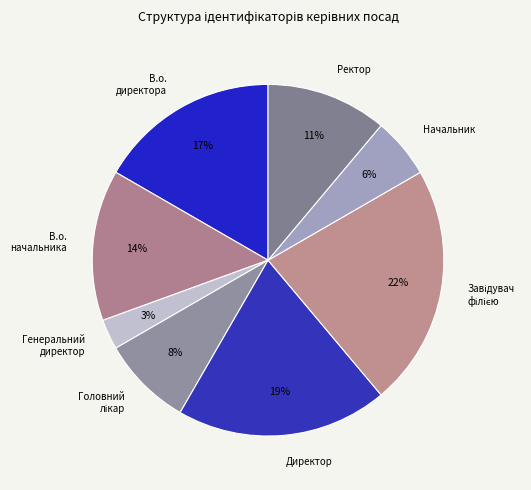

Which slice is the smallest?

Генеральний директор